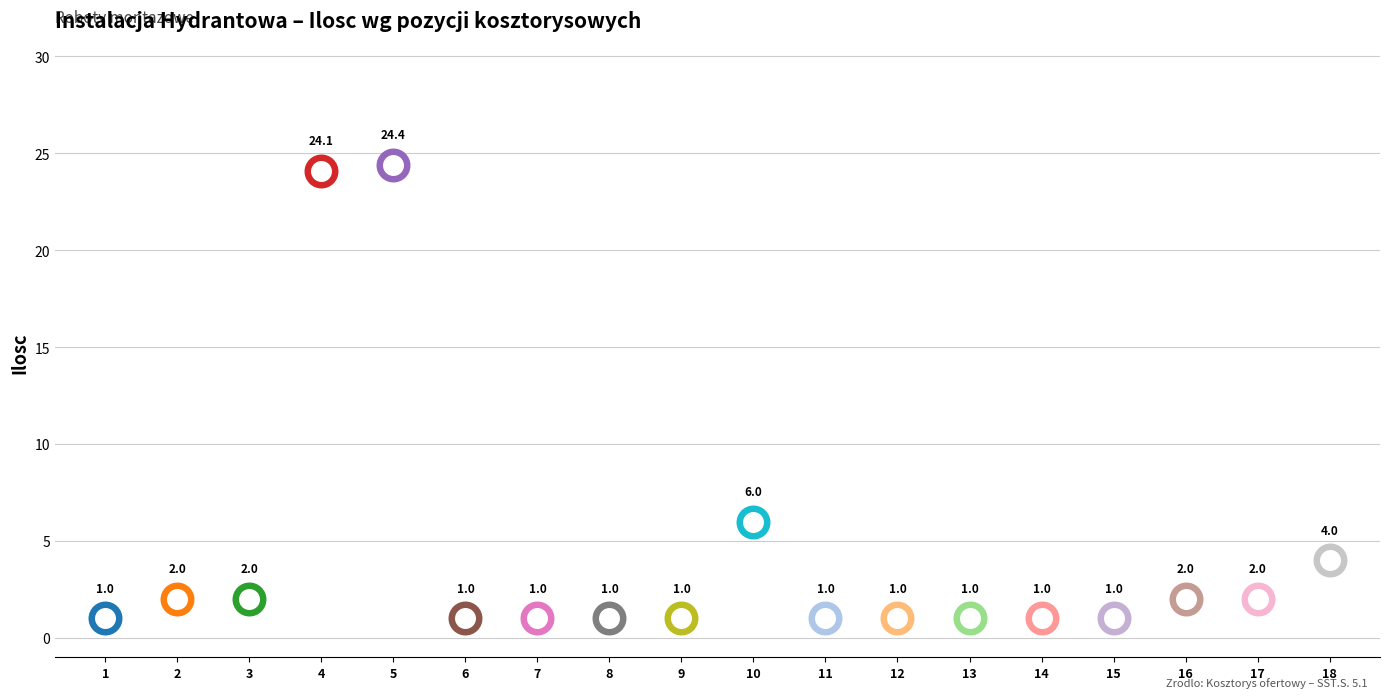

Approximately how many times larger is the value at 15 compared to 9?

1.0